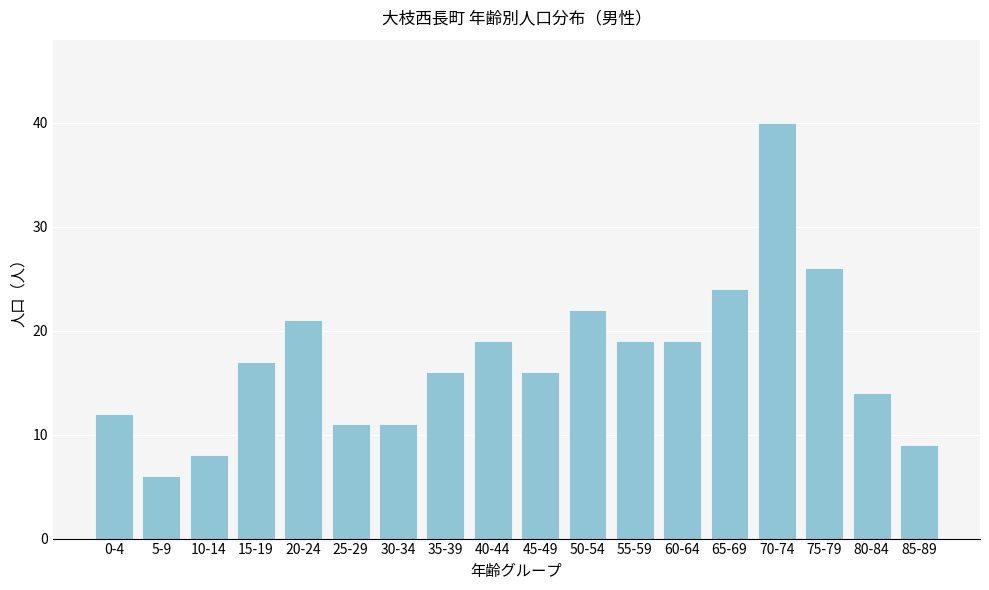

Reading left to right, what are all the values shown in this chart?

0-4=12	5-9=6	10-14=8	15-19=17	20-24=21	25-29=11	30-34=11	35-39=16	40-44=19	45-49=16	50-54=22	55-59=19	60-64=19	65-69=24	70-74=40	75-79=26	80-84=14	85-89=9